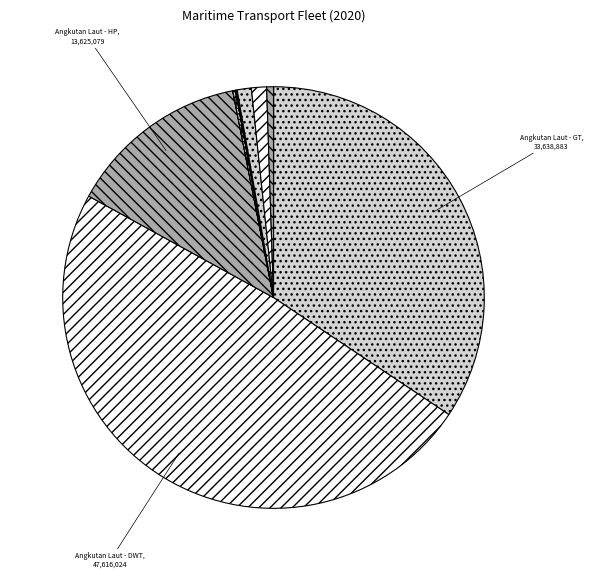

How many segments does this pie chart have?

13